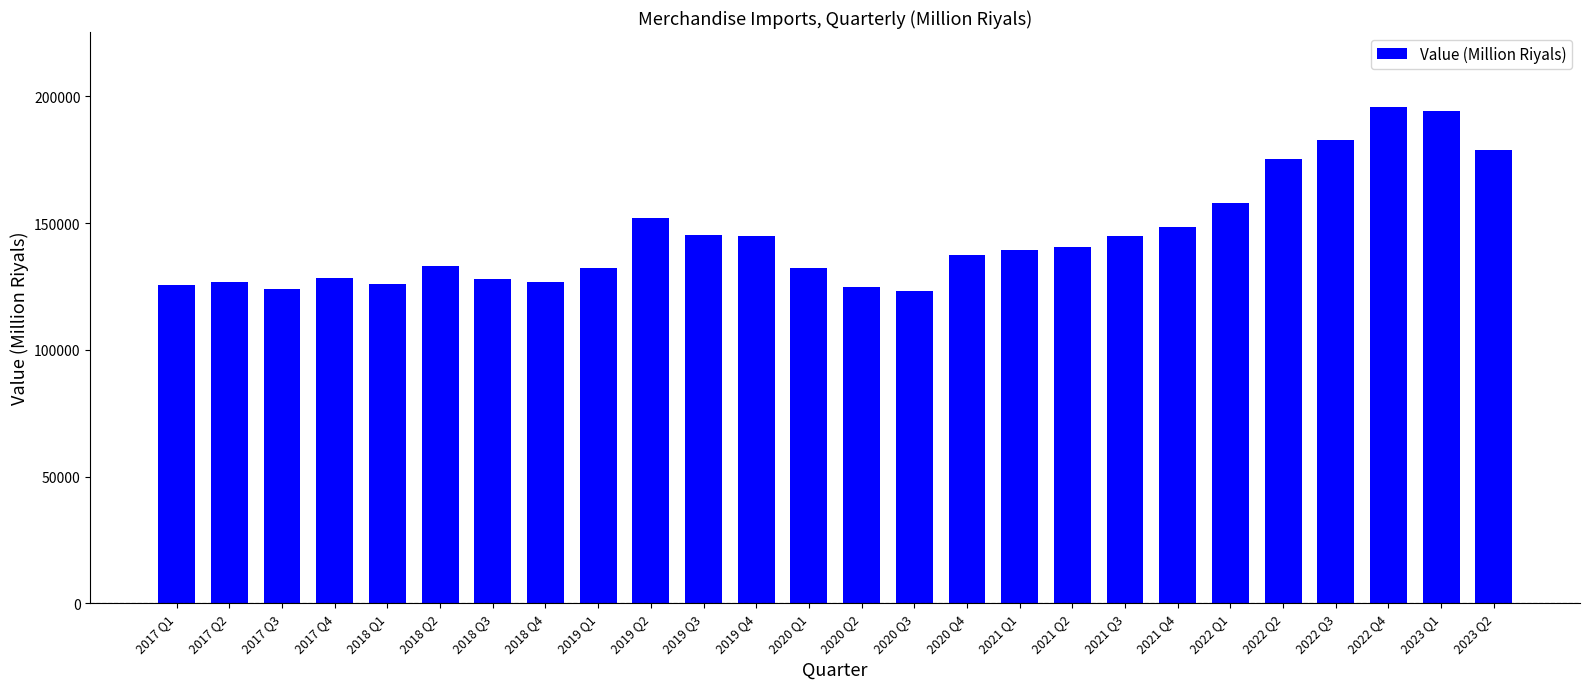

What is the smallest value displayed?

123032.6